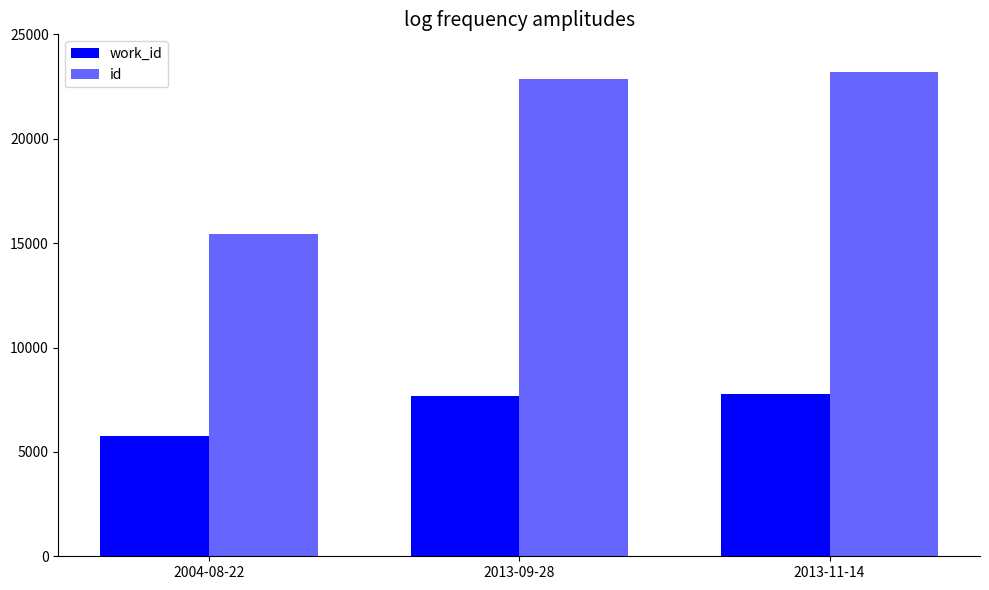

Which series changed the most between 2004-08-22 and 2013-09-28?

id